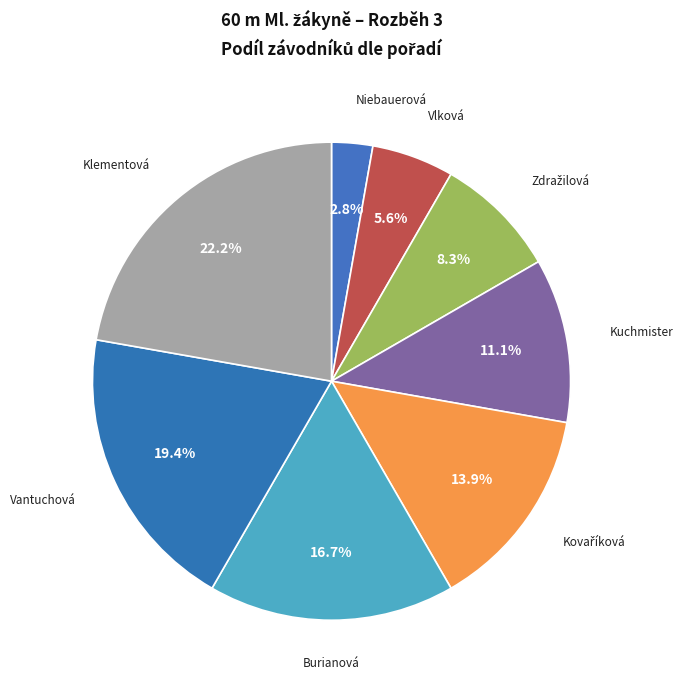

How many slices are in this pie chart?

8